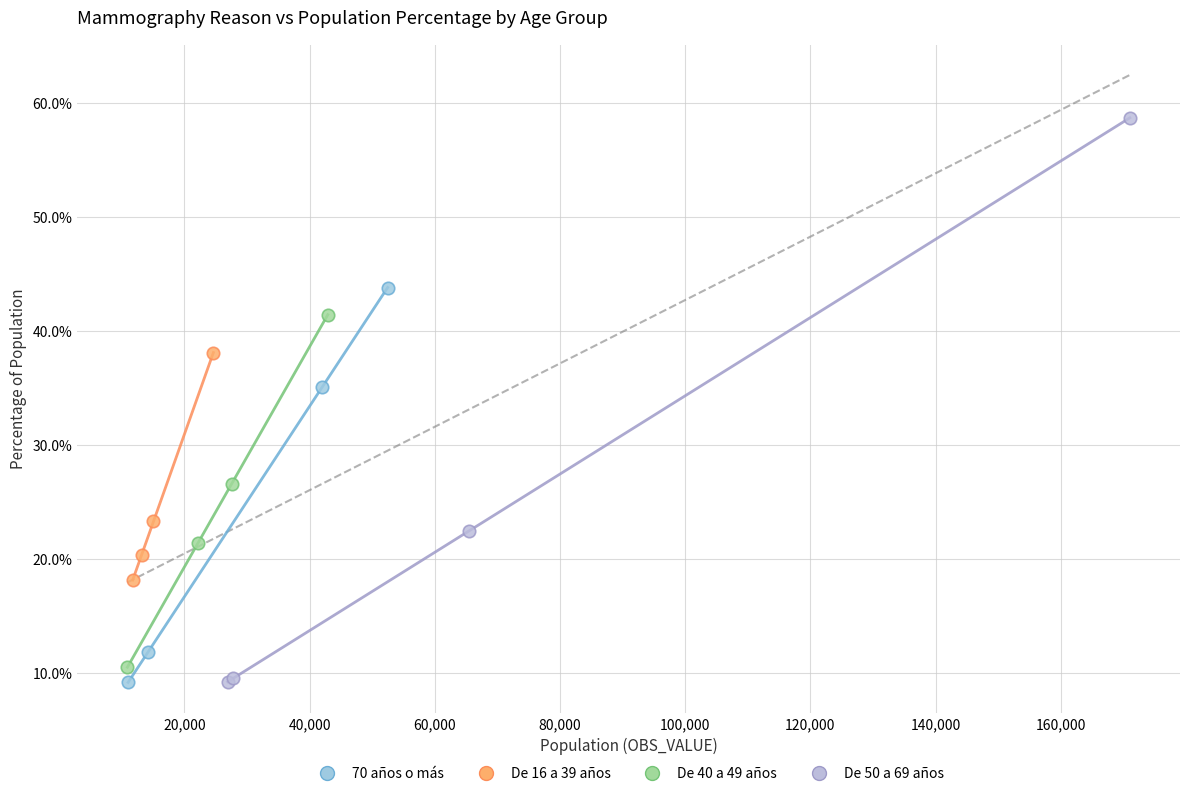

Which series contains the highest Y value?

De 50 a 69 años